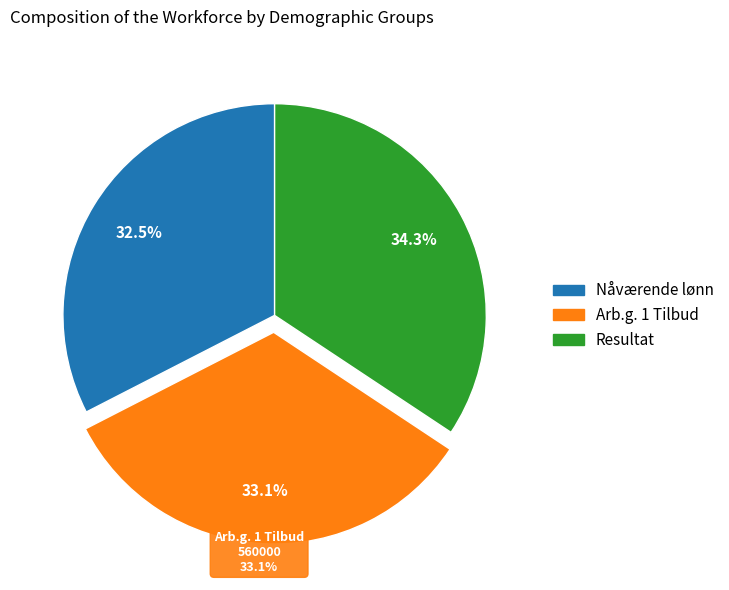

What portion of the pie excludes Arb.g. 1 Tilbud?

66.9%